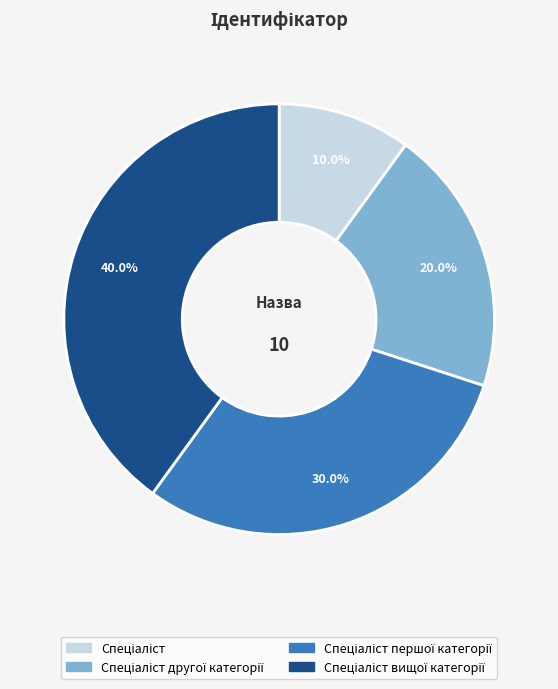

Does any single category account for the majority?

No